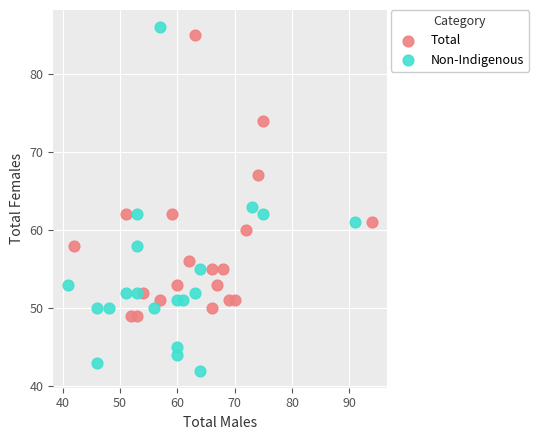

Which series contains the highest Y value?

Non-Indigenous